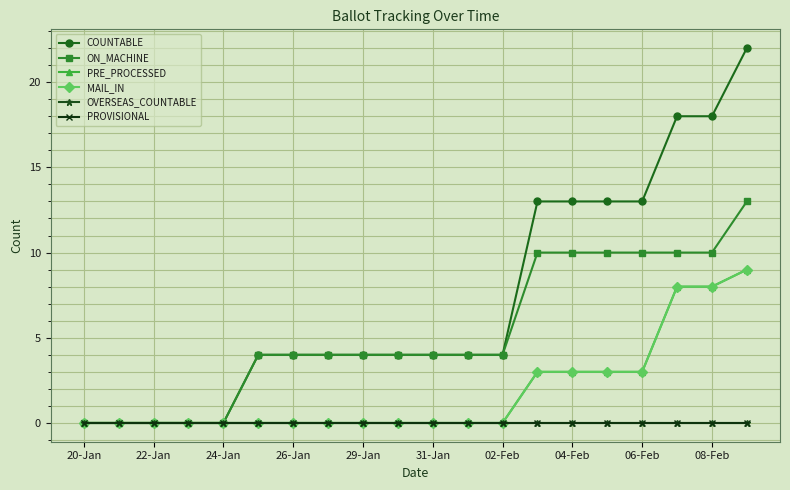

True or false: COUNTABLE and ON_MACHINE cross at least once.

False